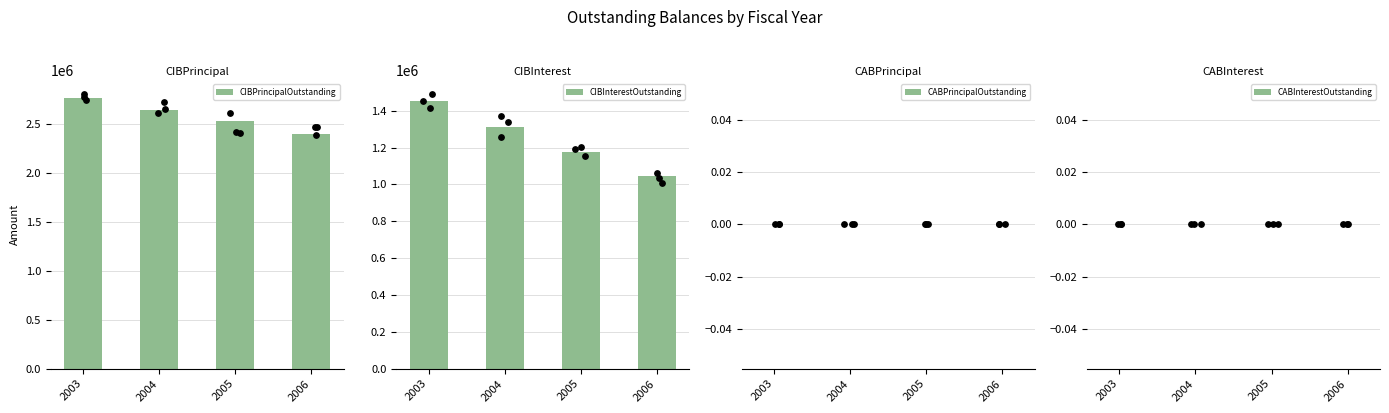

What is the total value across all series at 2003?

4225330.0